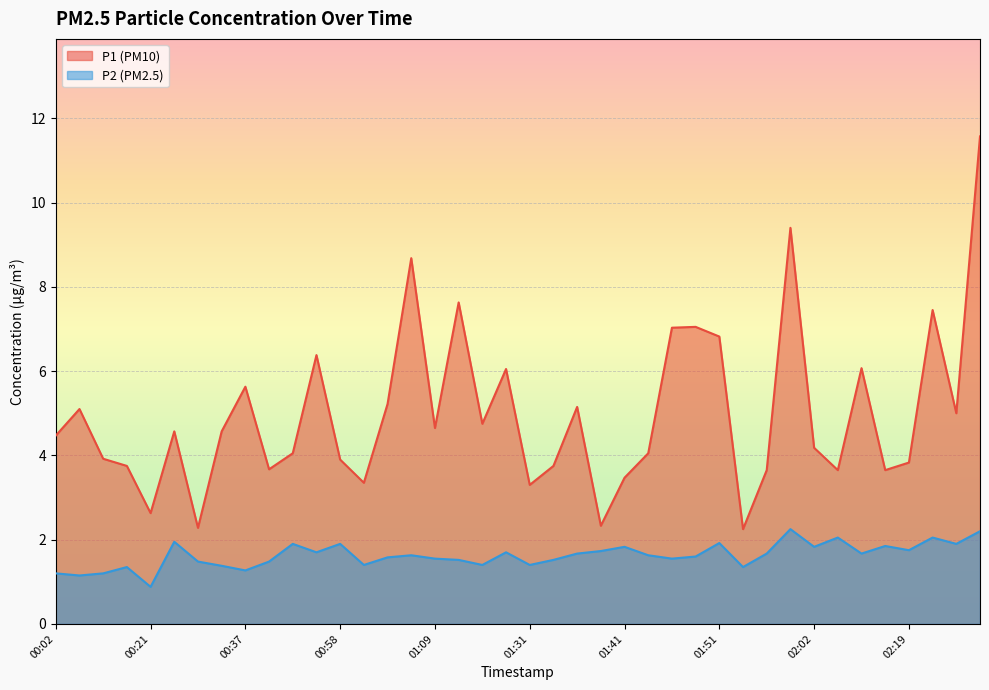

What is the difference between the P1 values at 00:31 and 01:51?

2.2